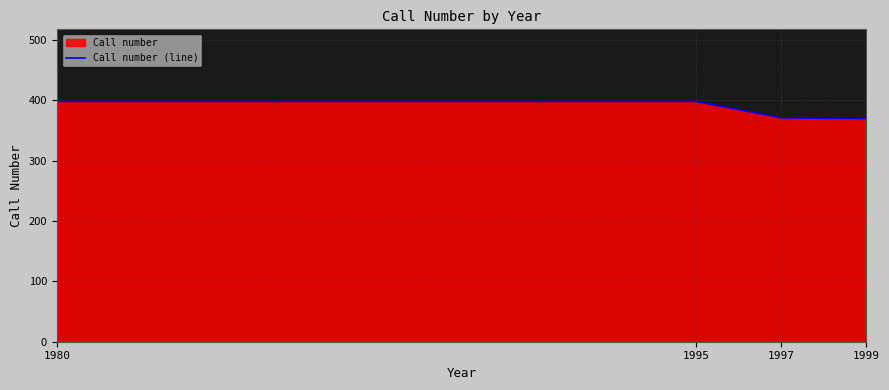

Which has a higher value, 1980 or 1995?

1980